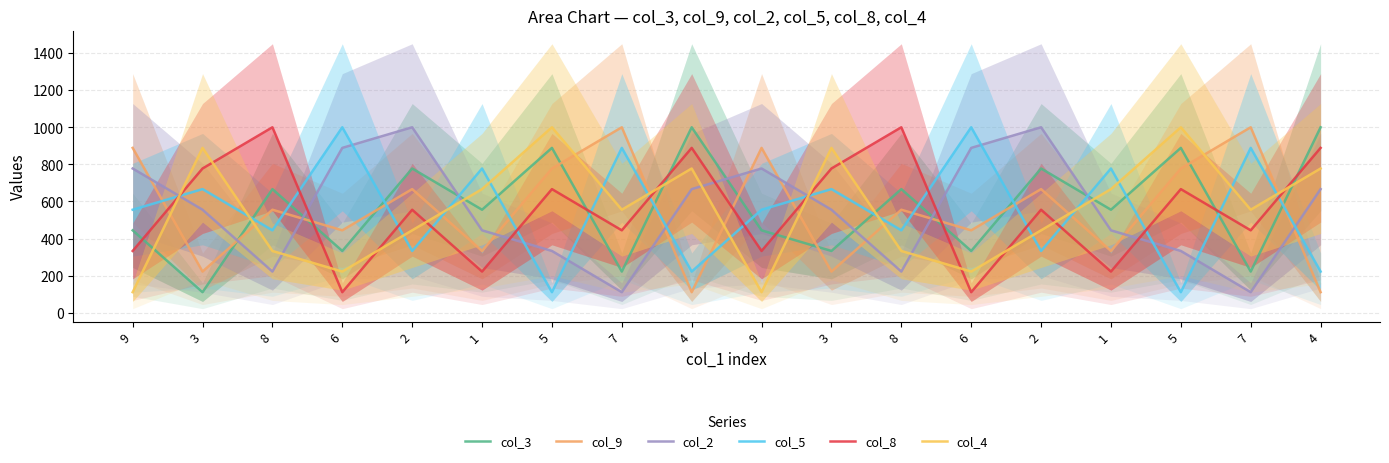

What is the value of the col_5 point at the 2nd from the left?

666.7